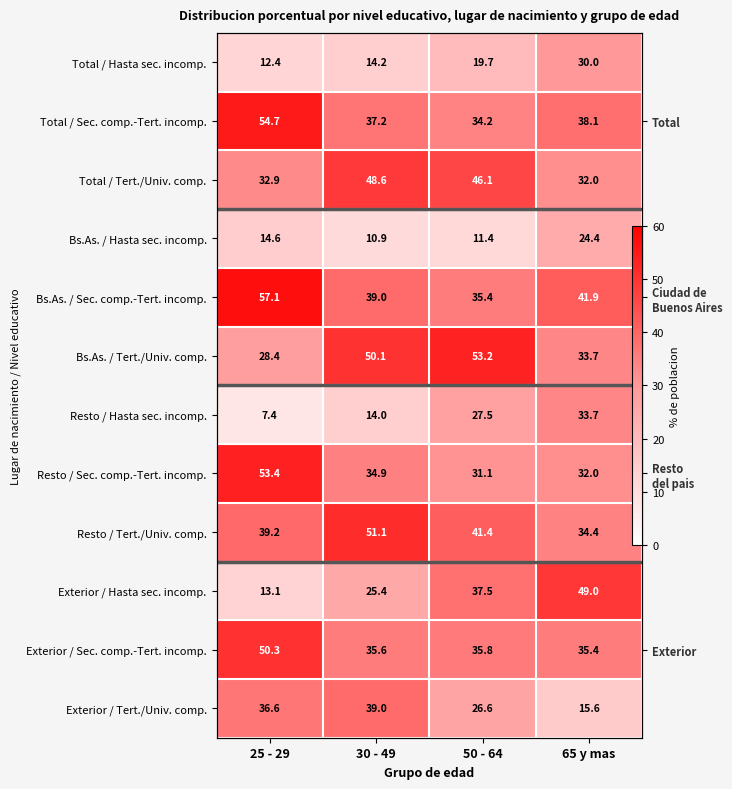

Rank the categories by Exterior / Tert./Univ. comp. value from lowest to highest.

65 y mas, 50 - 64, 25 - 29, 30 - 49